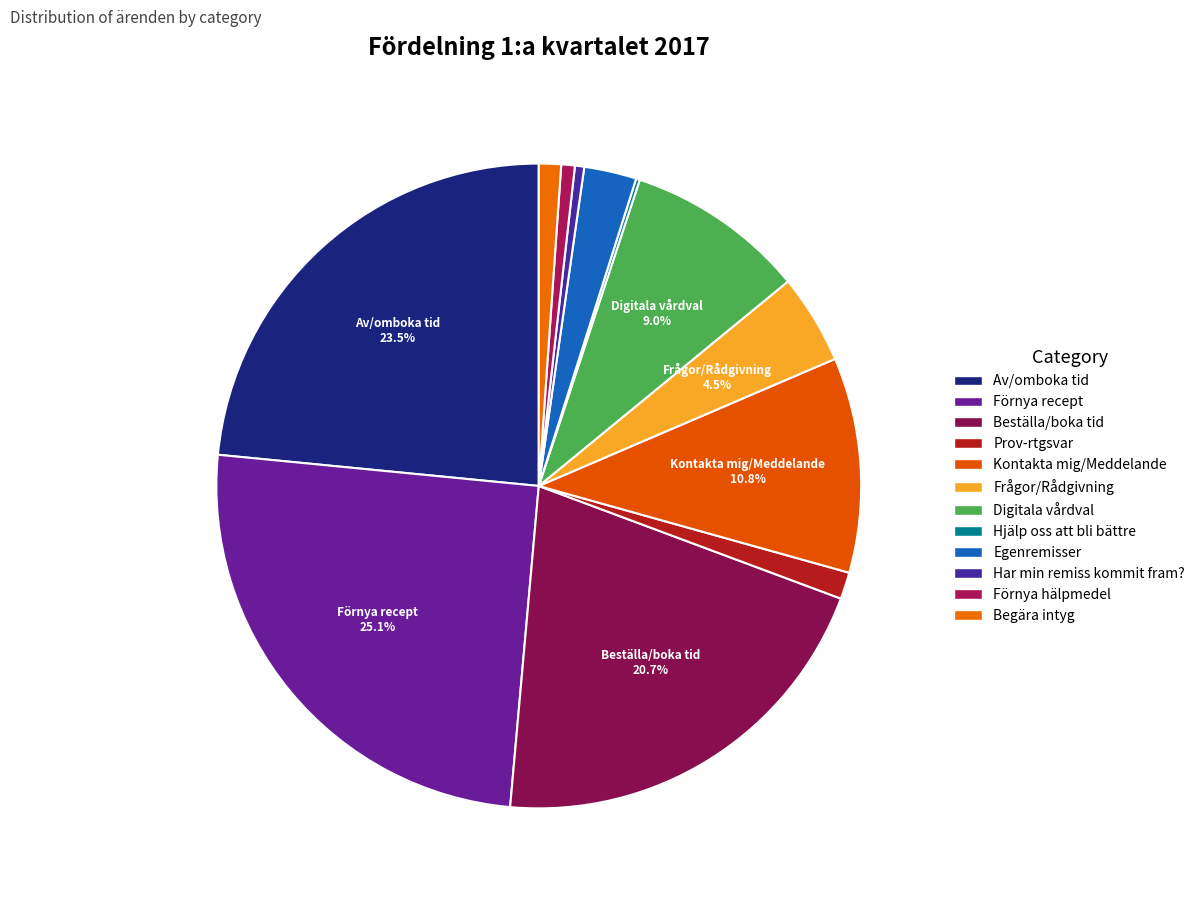

To the nearest percent, what is the difference between the largest and smallest slice percentages?

25%